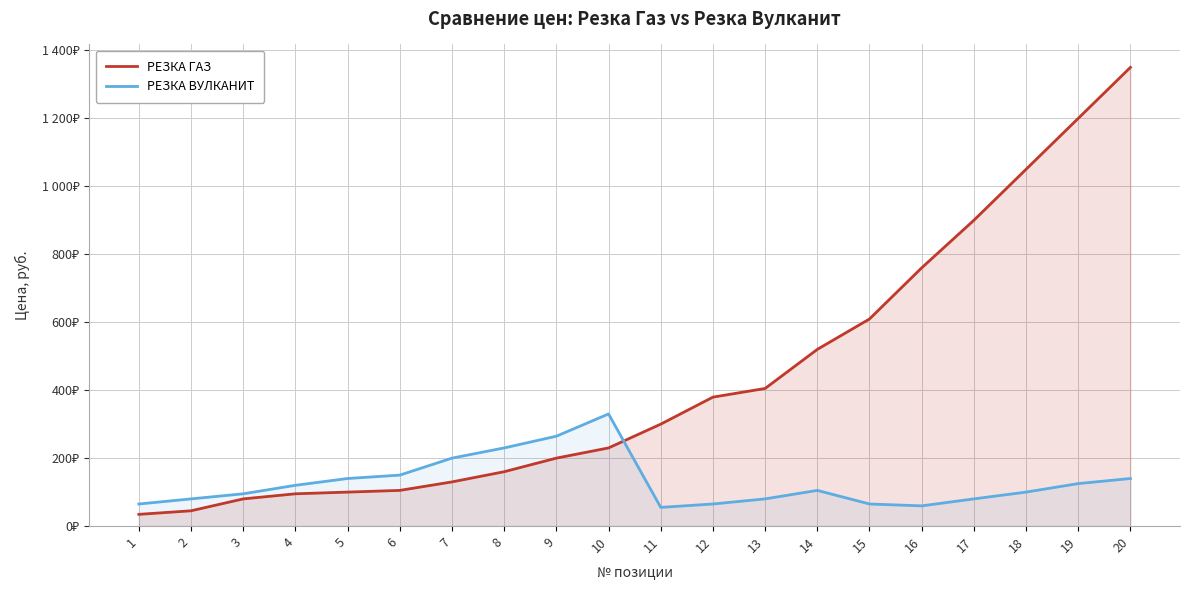

Which category has the highest value in the РЕЗКА ВУЛКАНИТ series?

10